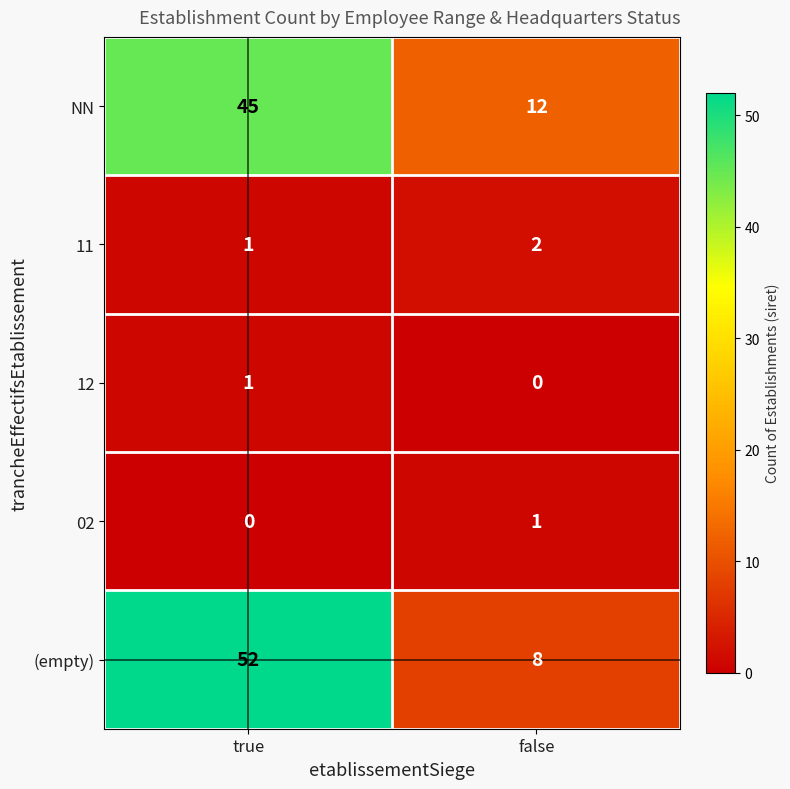

Rank the categories by (empty) value from highest to lowest.

true, false